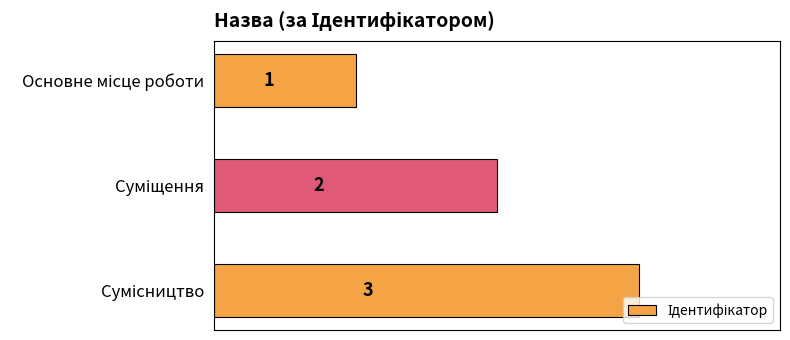

What is the value of the 2nd bar from the top?

2